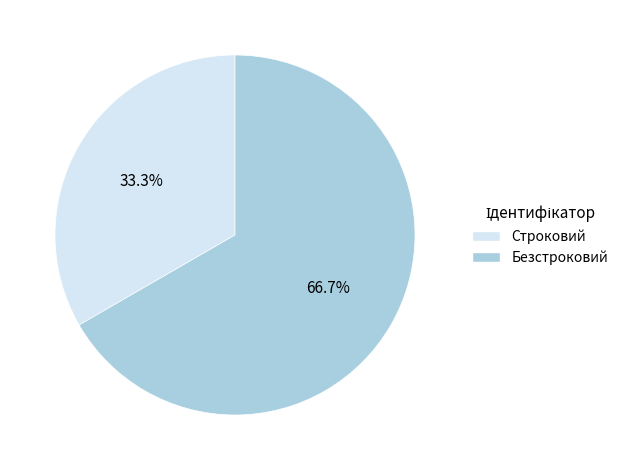

True or false: Строковий accounts for 25% of the total.

False